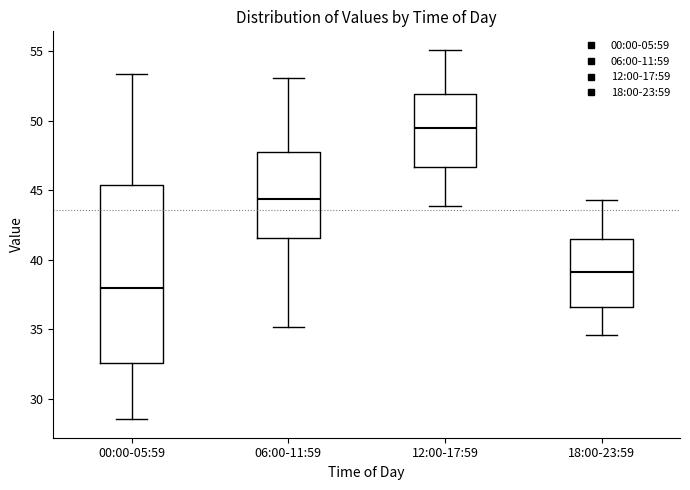

Which box is the tallest, from its lower edge to its upper edge?

00:00-05:59